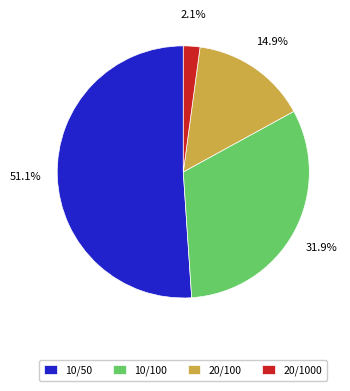

Rank the categories by value from highest to lowest.

10/50, 10/100, 20/100, 20/1000